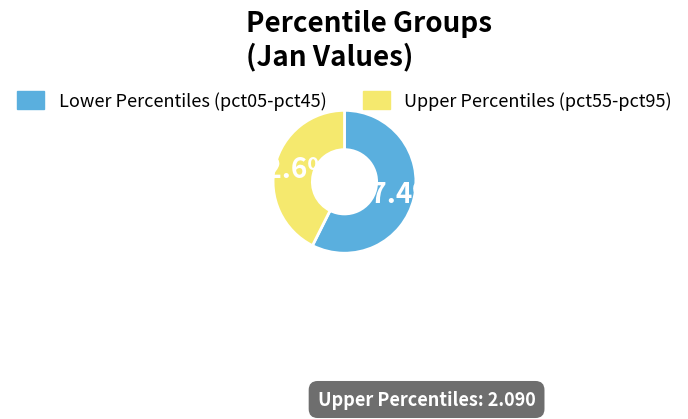

Does any single category account for the majority?

Yes